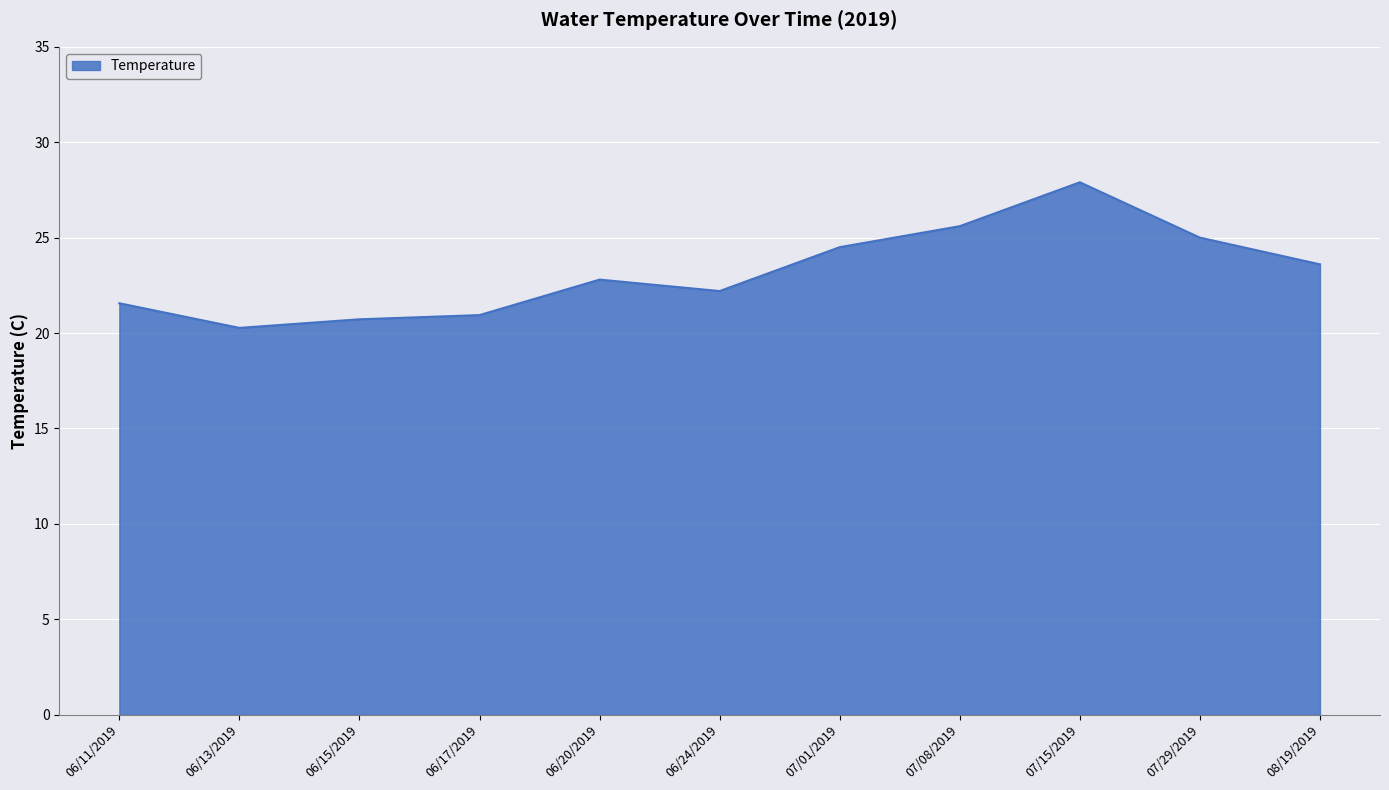

What is the maximum value shown in the chart?

27.9